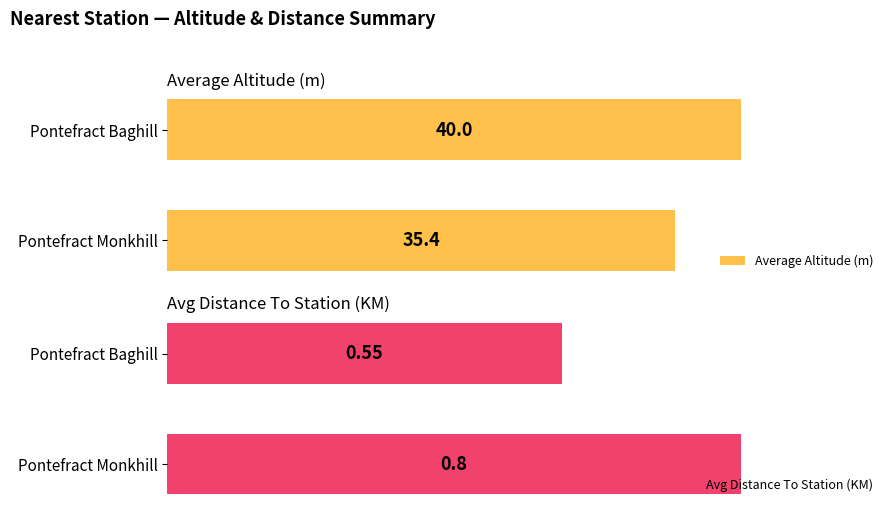

Where is Avg Distance To Station (KM) nearest to the value 0?

Pontefract Baghill